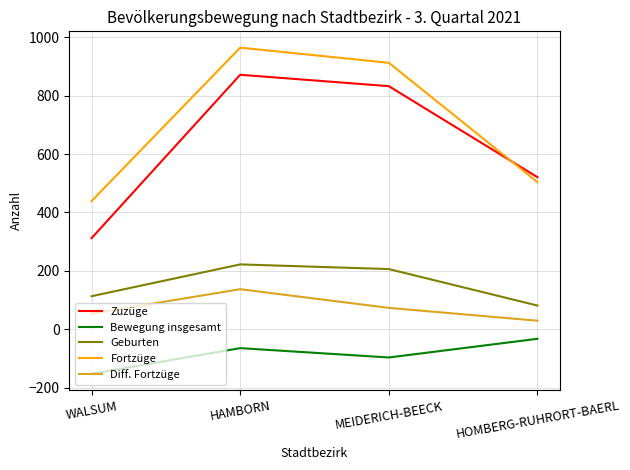

What value does the Geburten series have at MEIDERICH-BEECK, to the nearest 5?

205